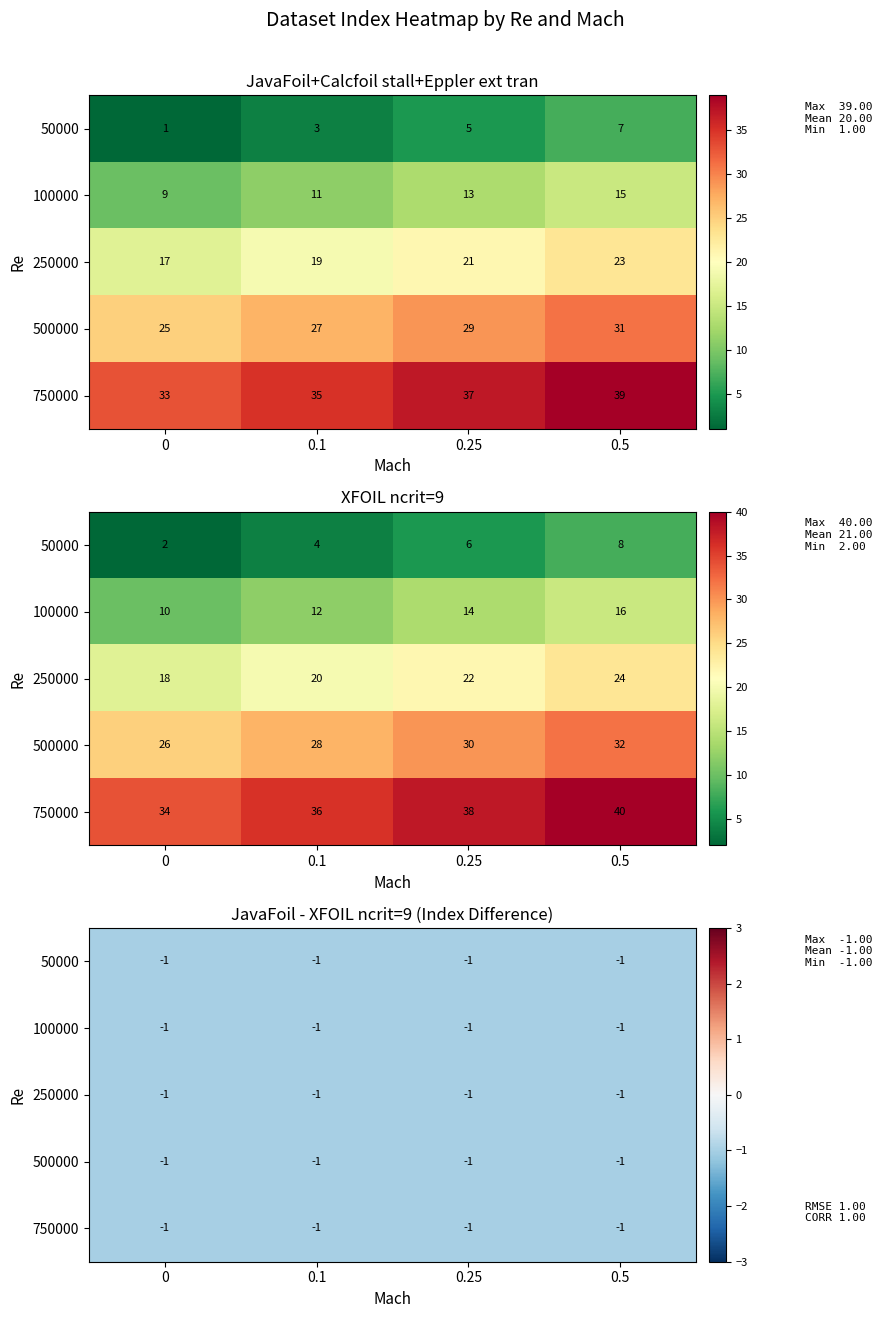

Reading right to left, what are all the values shown in this chart?

JavaFoil+Calcfoil: 39	37	35	33	31	29	27	25	23	21	19	17	15	13	11	9	7	5	3	1
XFOIL ncrit=9: 40	38	36	34	32	30	28	26	24	22	20	18	16	14	12	10	8	6	4	2